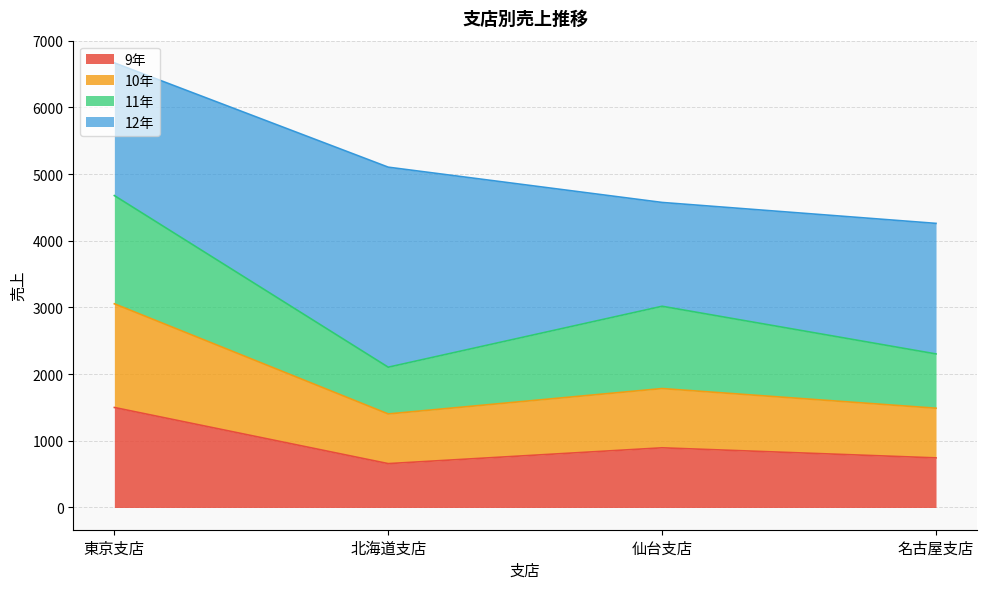

What is the minimum value for 9年?

658